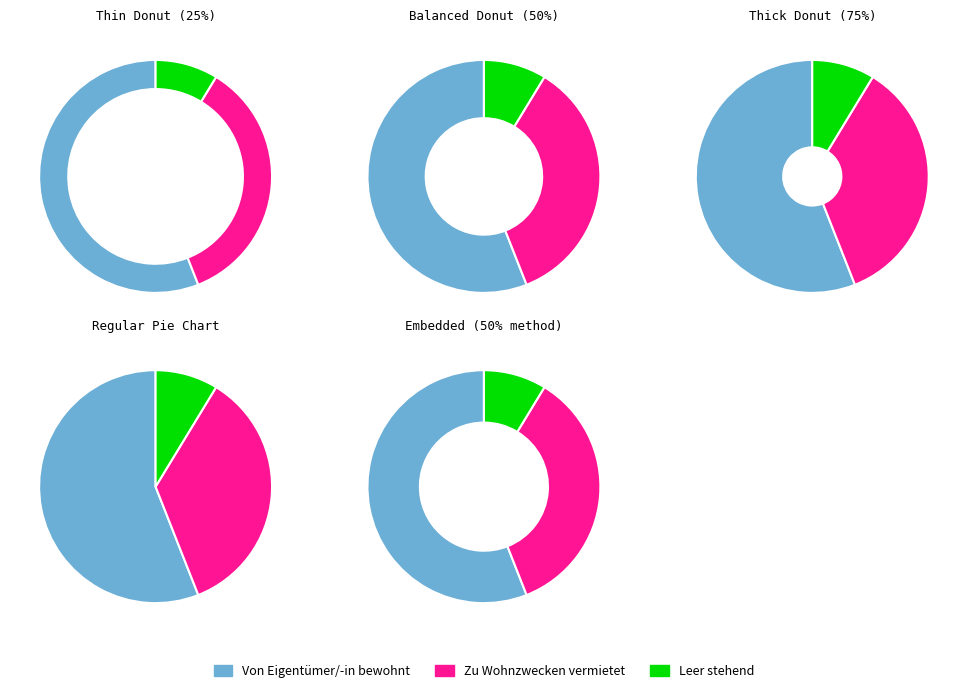

The Zu Wohnzwecken vermietet slice represents 35% of the pie. True or false?

True